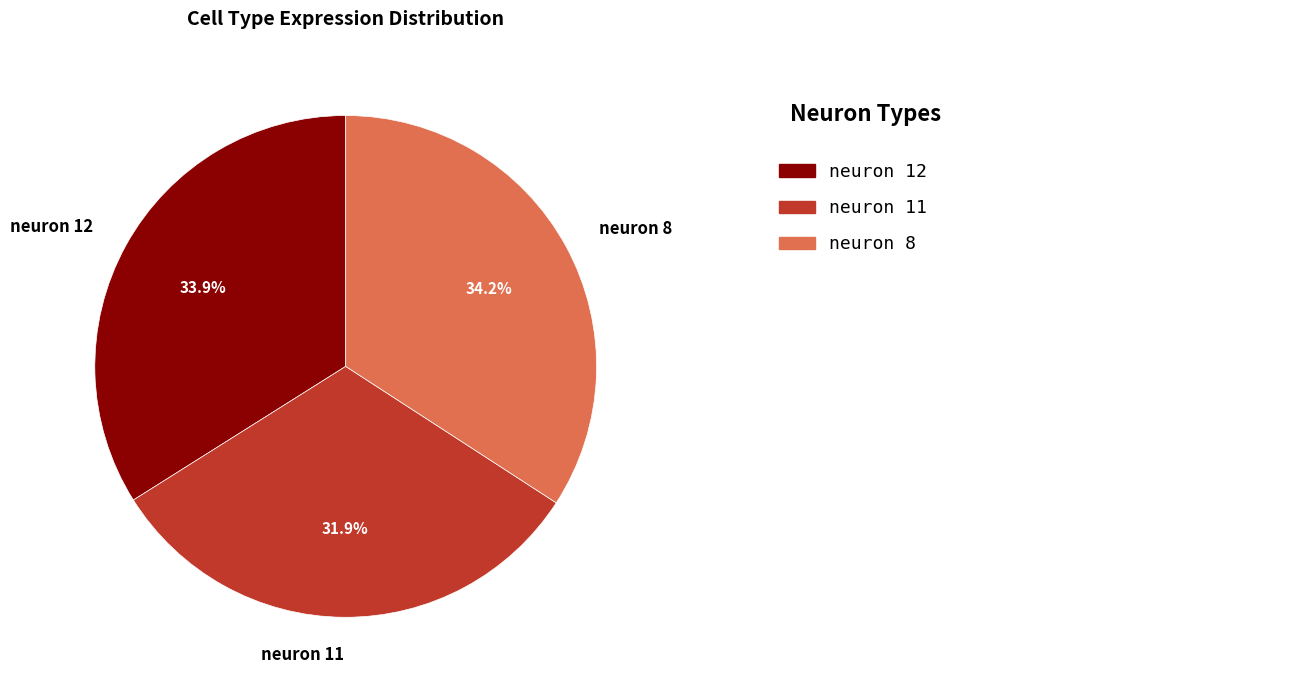

Is there a majority slice in this chart?

No